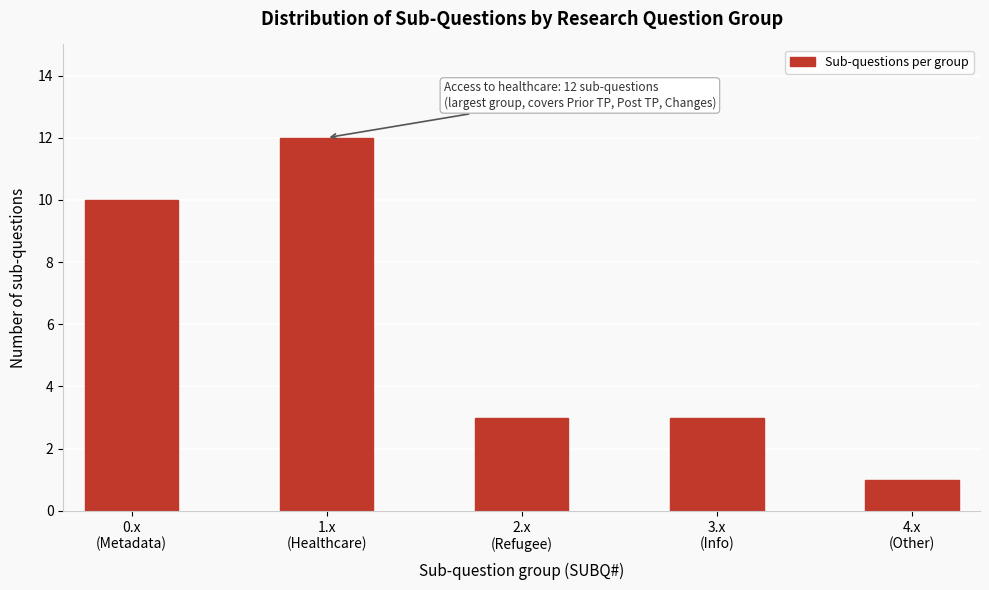

Reading left to right, extract all data points from this chart.

10	12	3	3	1